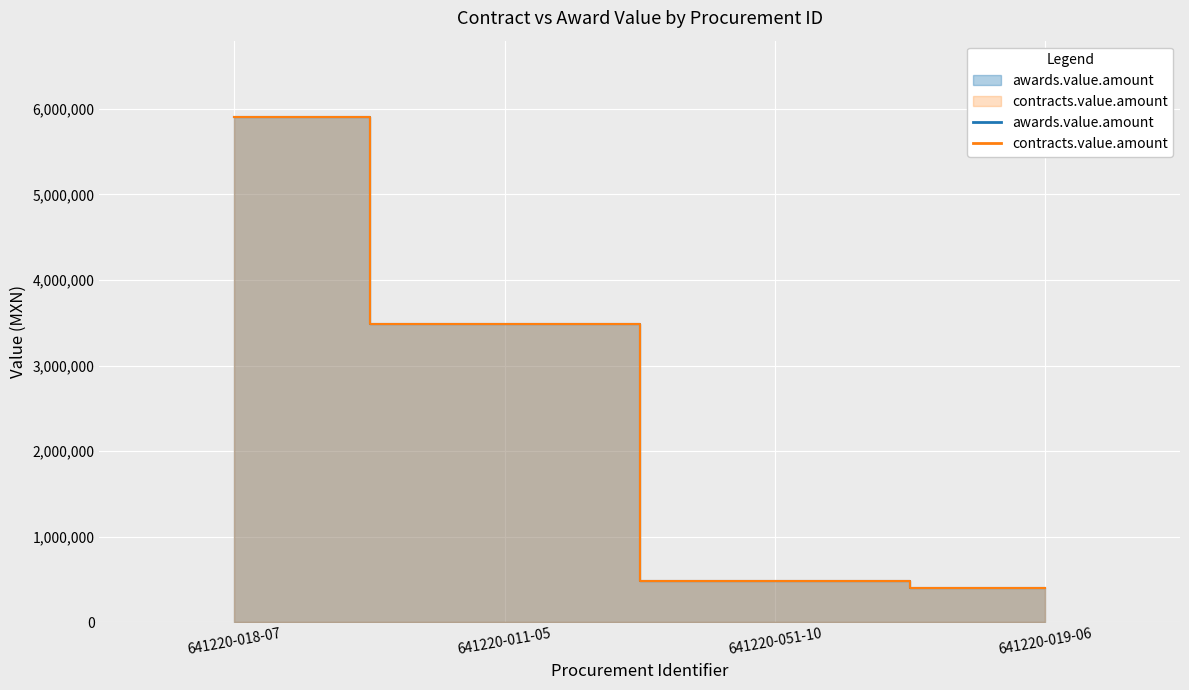

What is the value of the contracts.value.amount point at the 3rd from the left?

486279.8